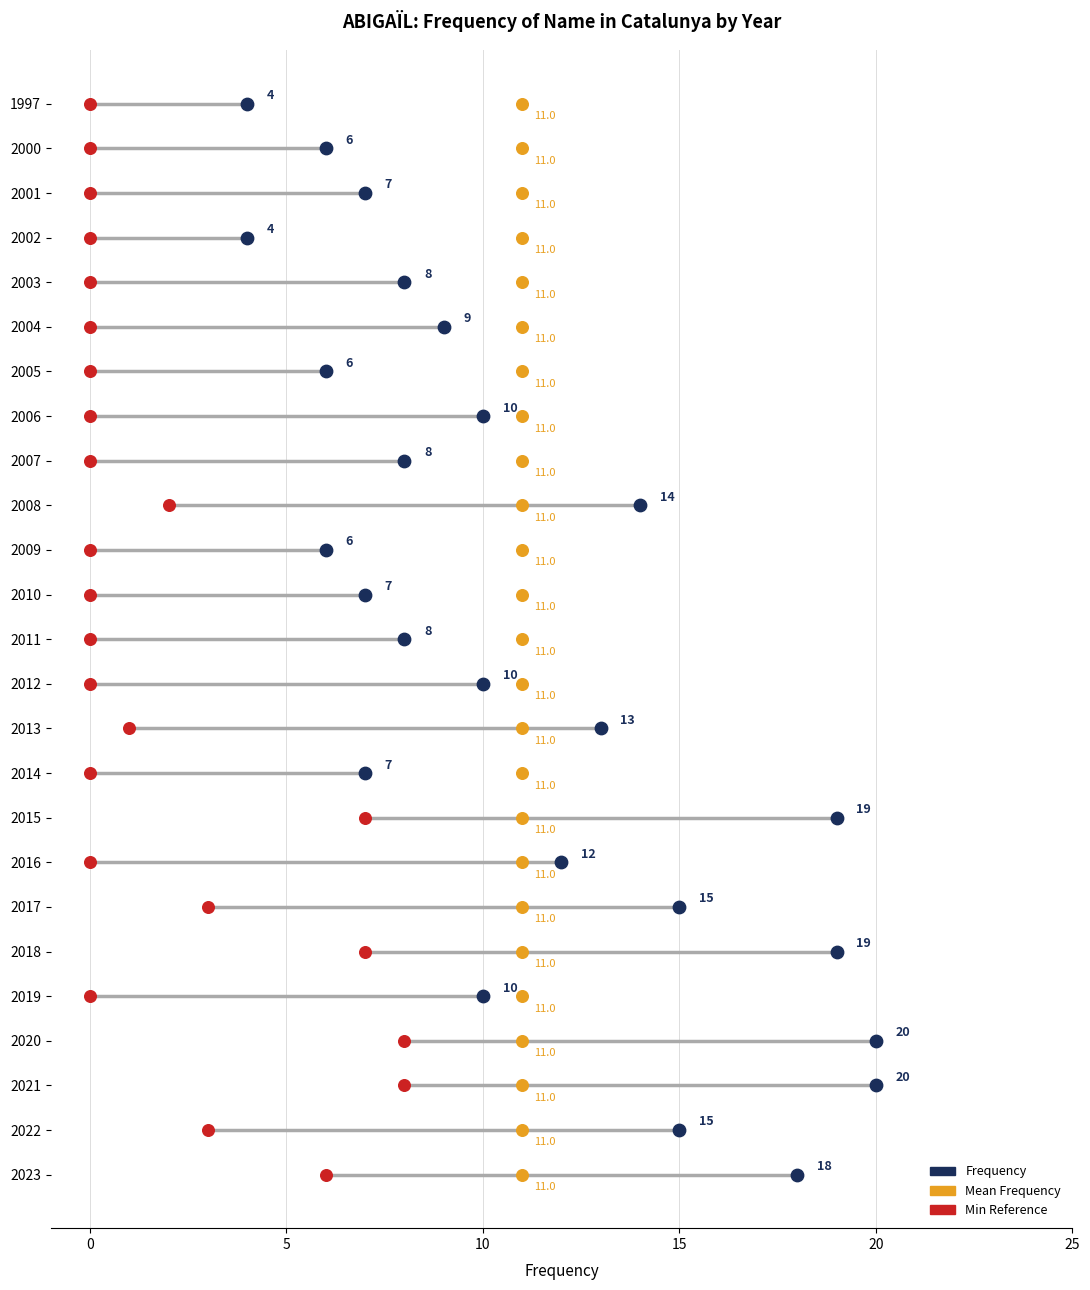

What is the change in value from 2012 to 2002?

-6